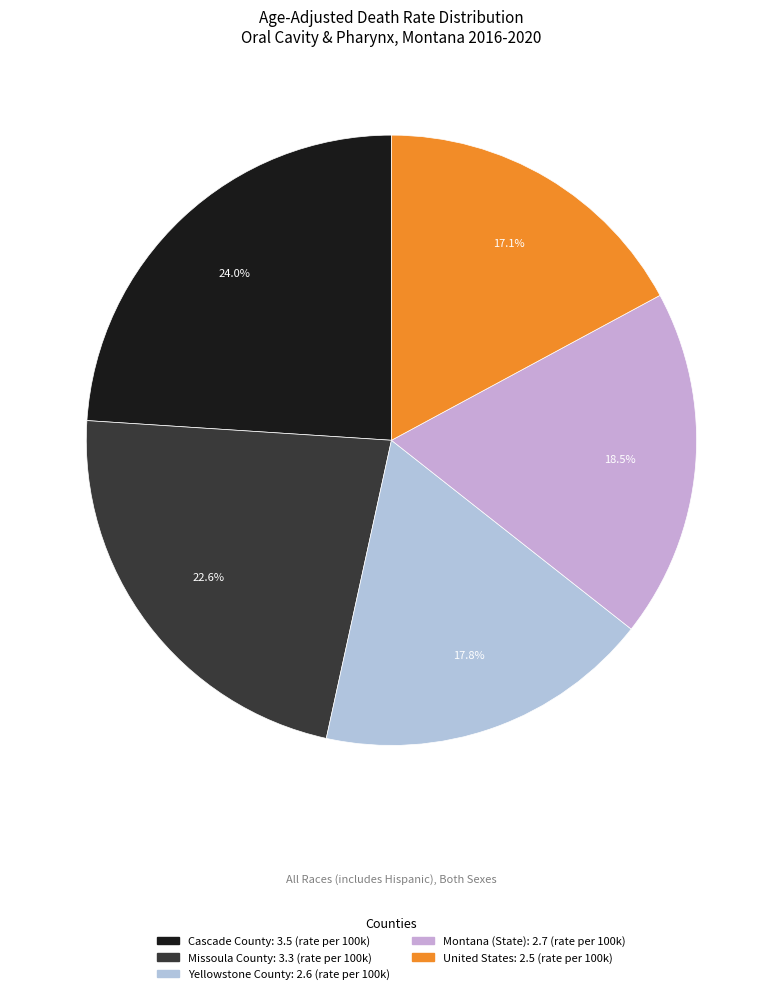

To the nearest percent, what portion does Yellowstone County represent?

18%